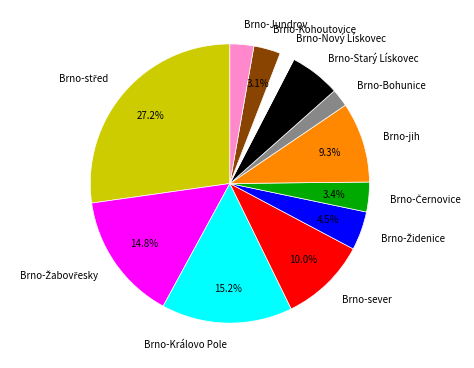

Which has a higher value, Brno-Bohunice or Brno-jih?

Brno-jih